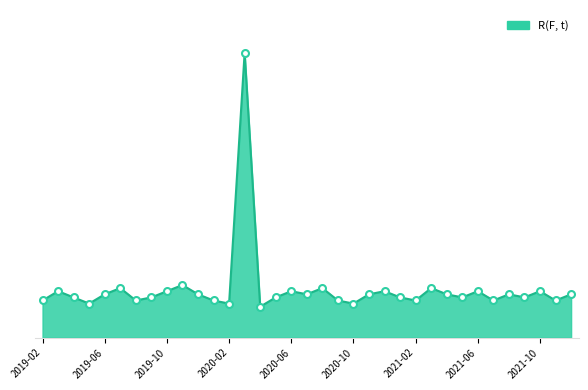

Does the chart have visible grid lines?

No